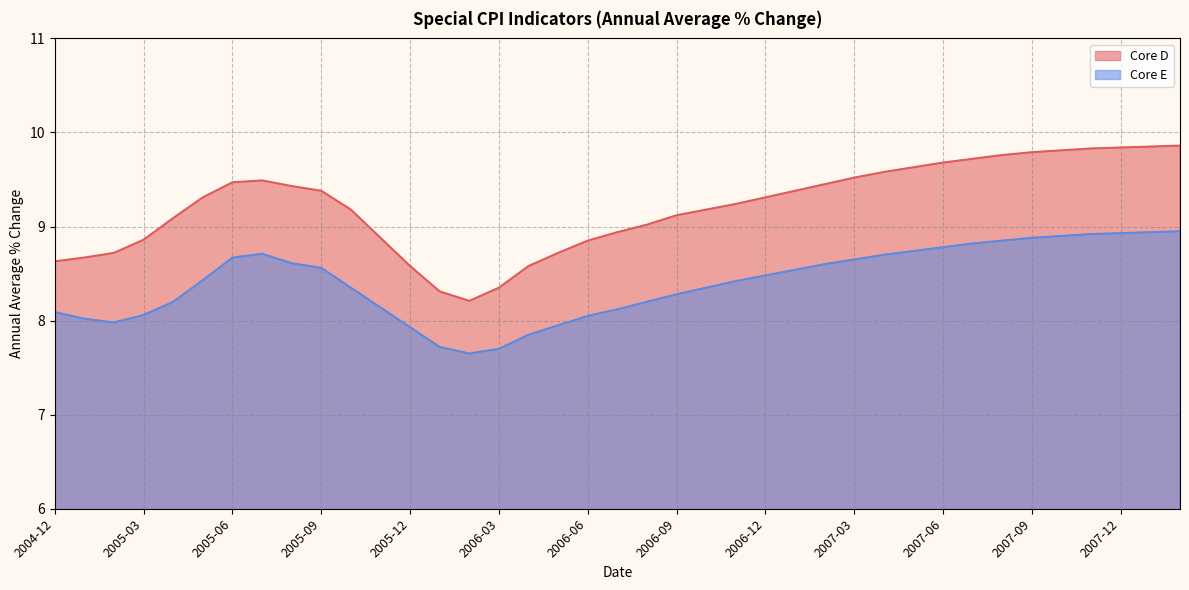

Does the chart display data point markers on the line(s)?

No